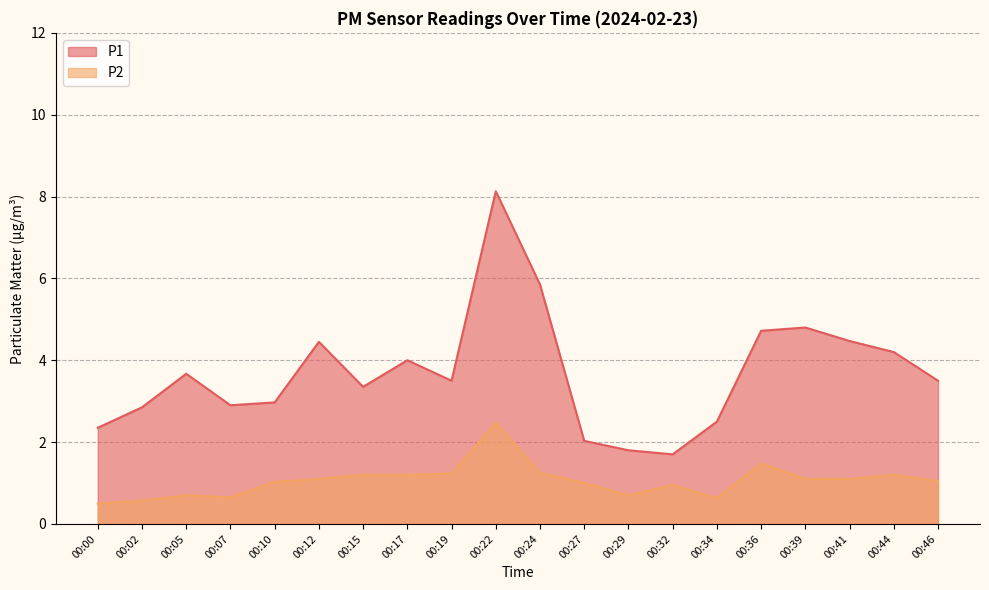

At which category is the sum across all series the highest?

00:22